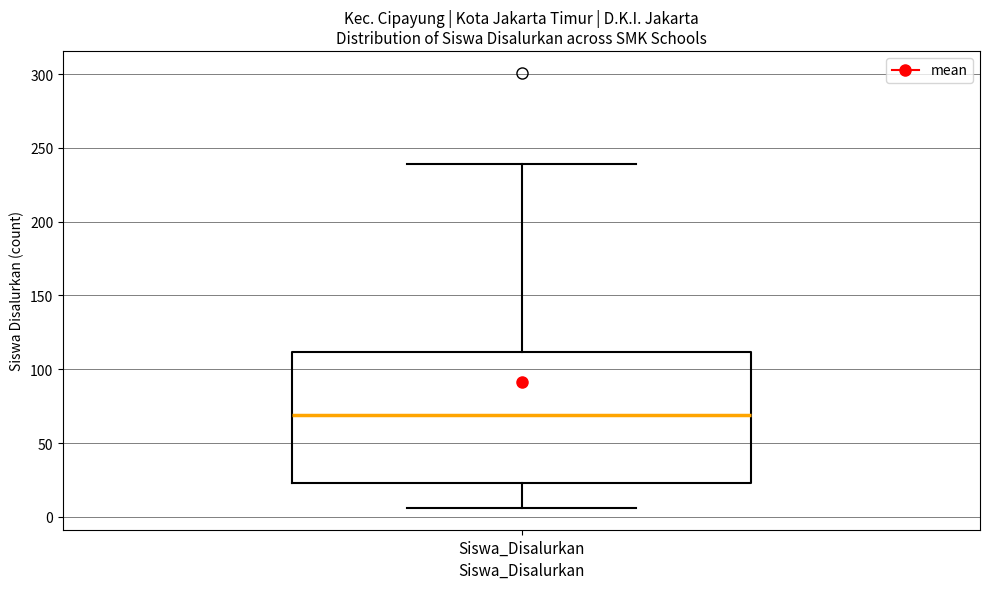

Read this box plot against the y-axis: the position of the median line, the range covered by the box, and the ends of both whiskers. The values are not printed on the chart, so give them approximately, as read against the axis.

median 70, box 25 to 110, whiskers 5 to 240